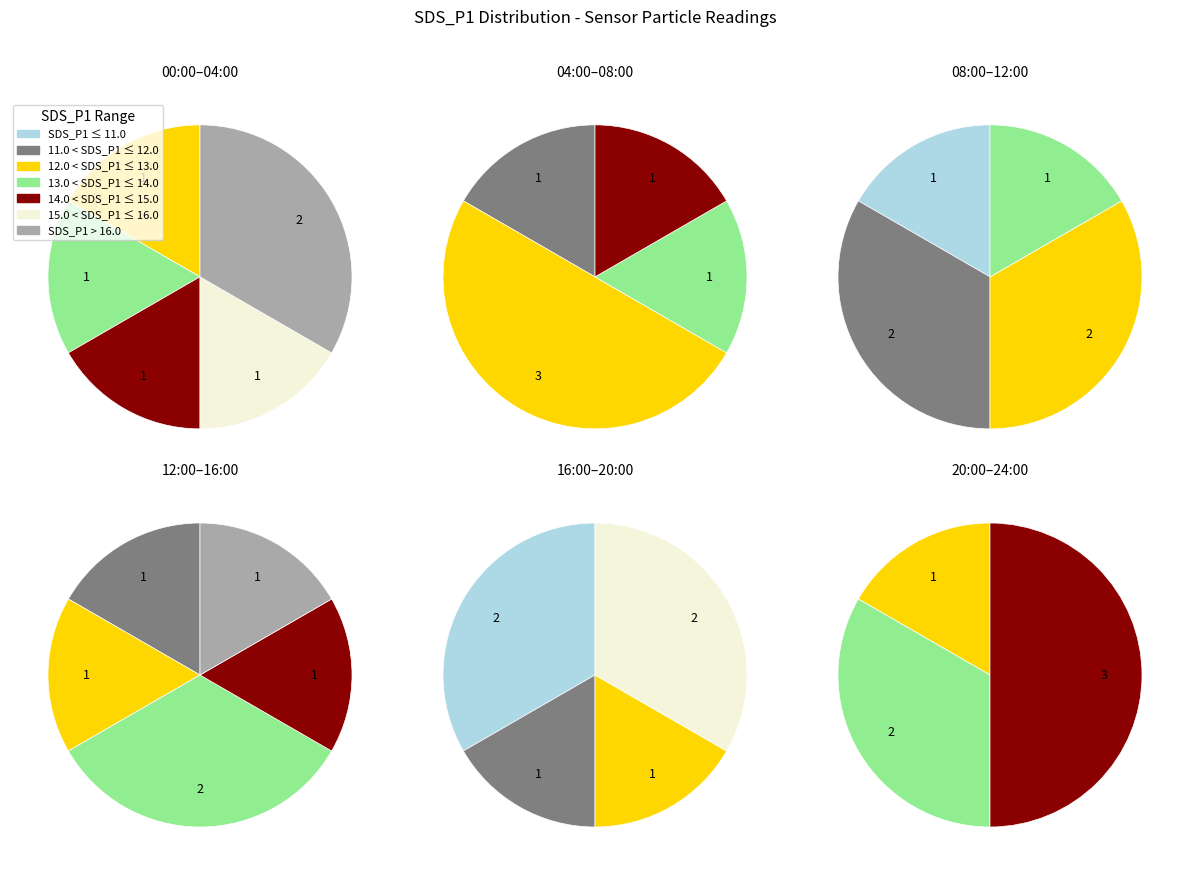

True or false: 14 < SDS_P1 <= 15 accounts for 30% of the total.

False